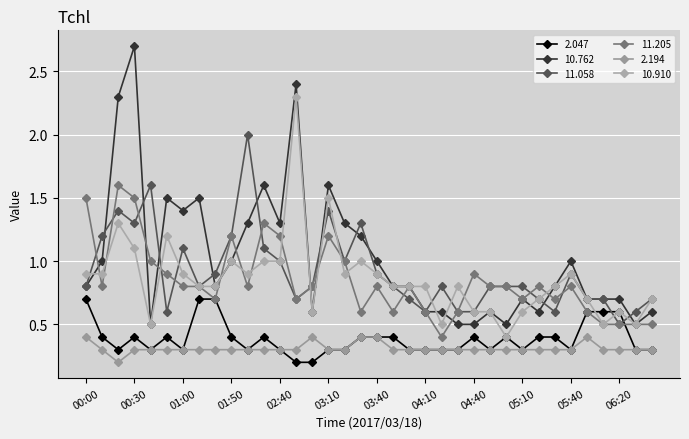

Which series has the widest spread of values?

10.762